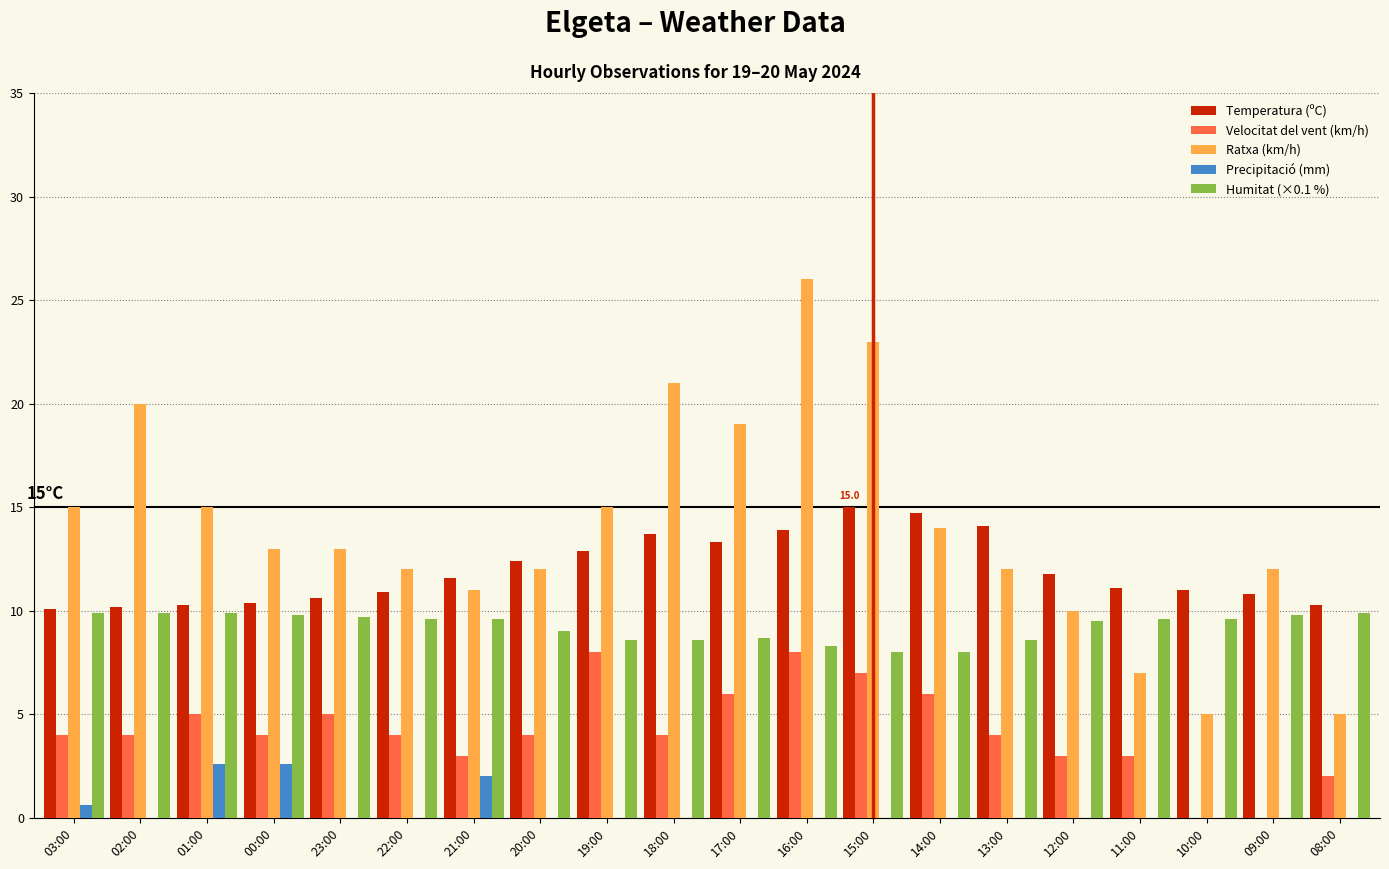

What is the sum of the Velocitat del vent (km/h) values at 21:00 and 01:00?

8.0